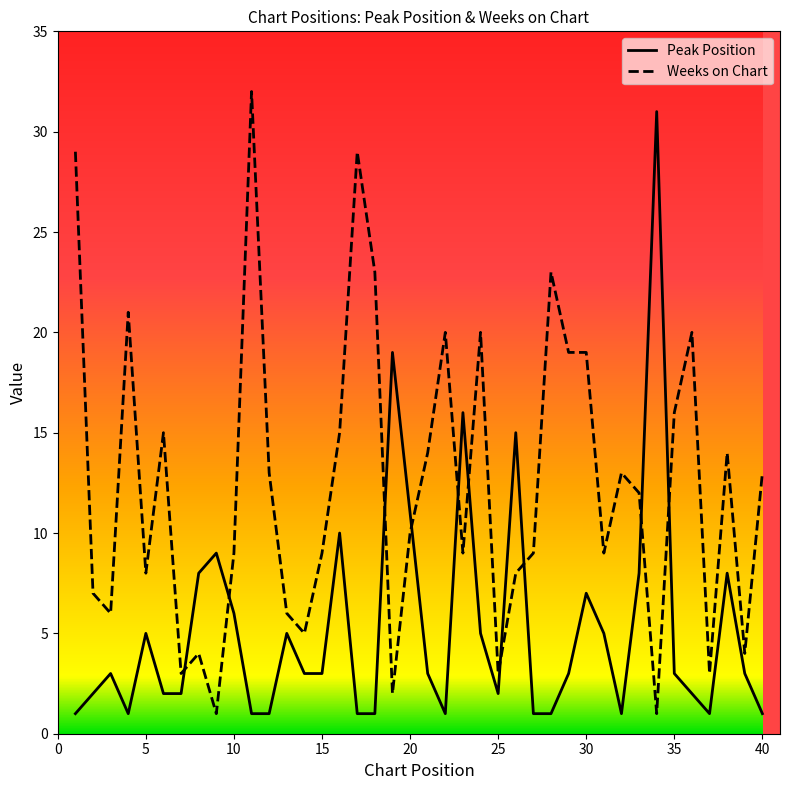

List the series in order of their overall mean, highest first.

Weeks on Chart, Peak Position